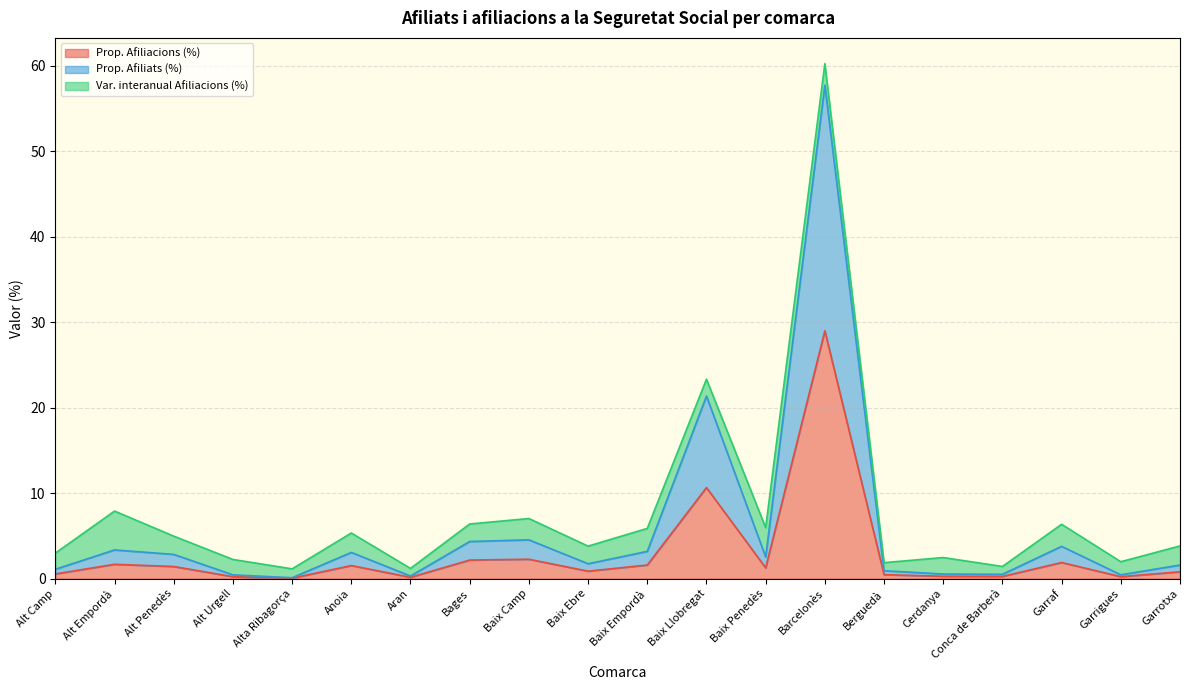

Is it true that Afiliacions equals 0.3 at Cerdanya?

True